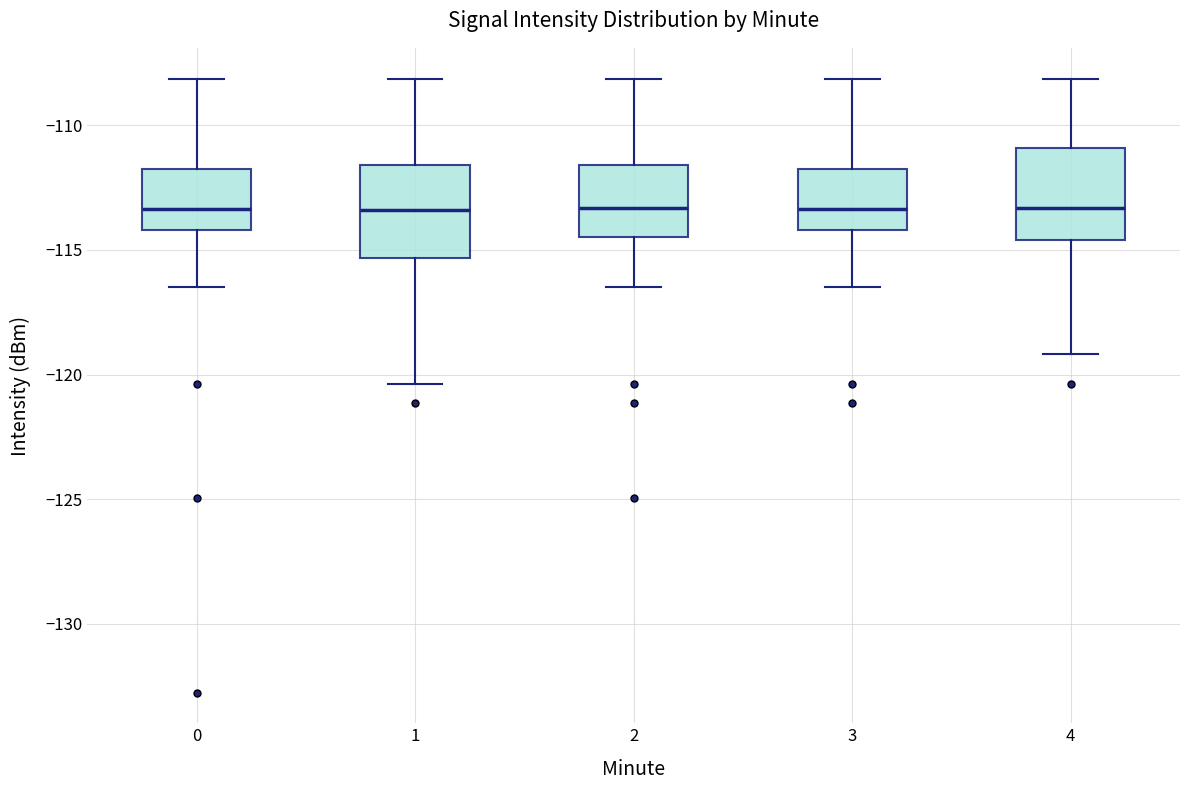

Where does the median line of the box at x = 1 sit on the y-axis? The values are not printed on the chart, so give them approximately, as read against the axis.

-113.5